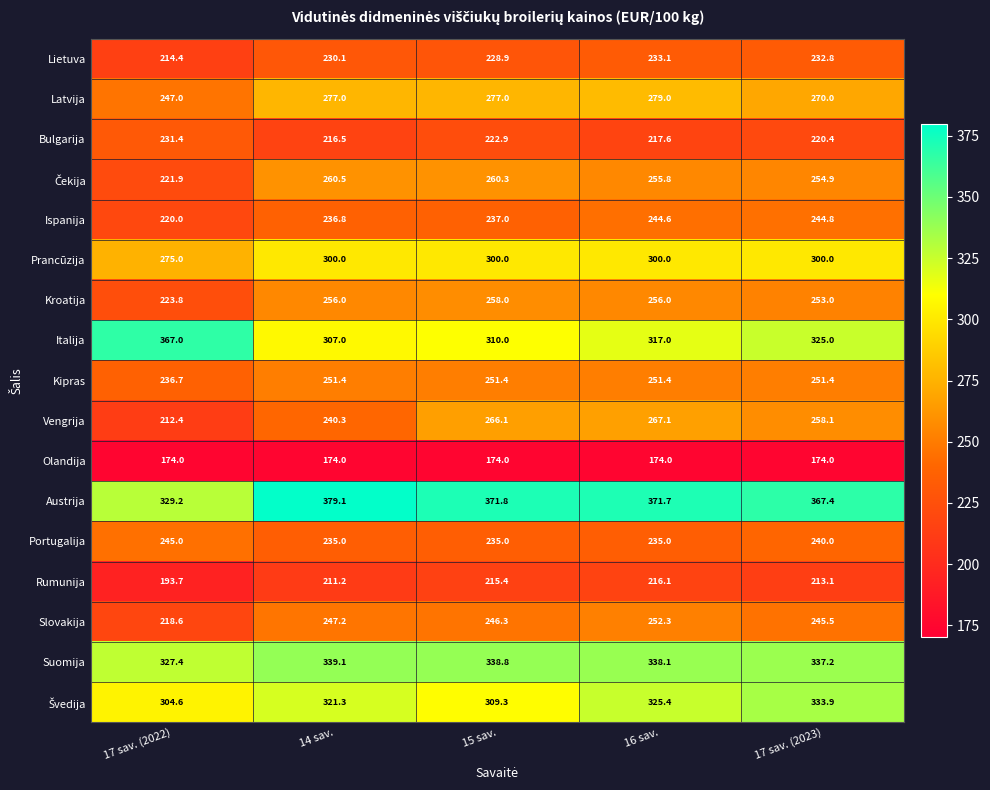

At which label does Lietuva reach its minimum?

17 sav. (2022)